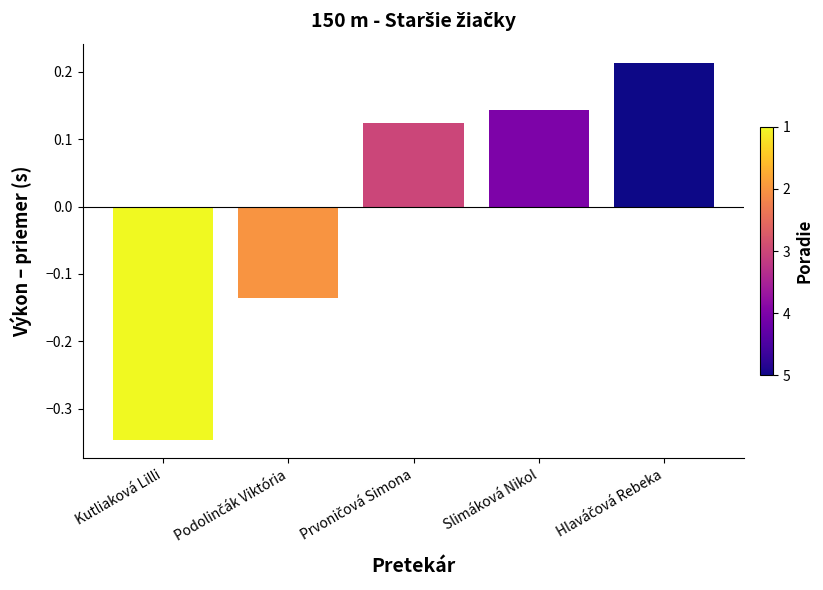

What is the difference between the maximum and minimum values?

0.6